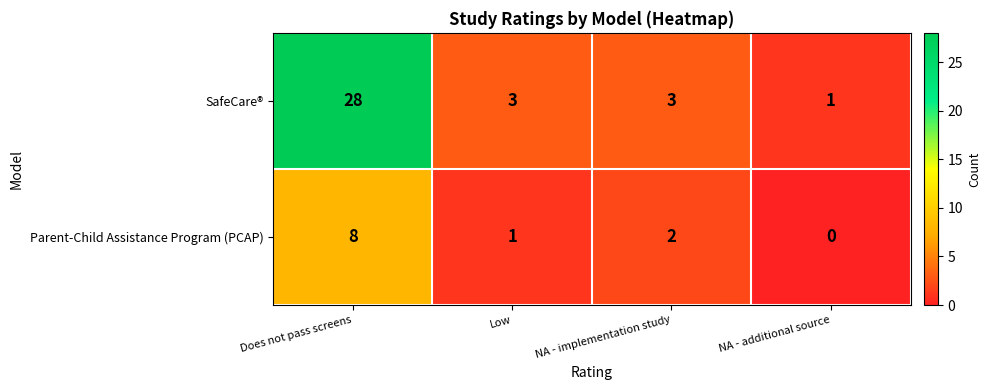

Is it true that Parent-Child Assistance Program (PCAP) equals 1 at Low?

True